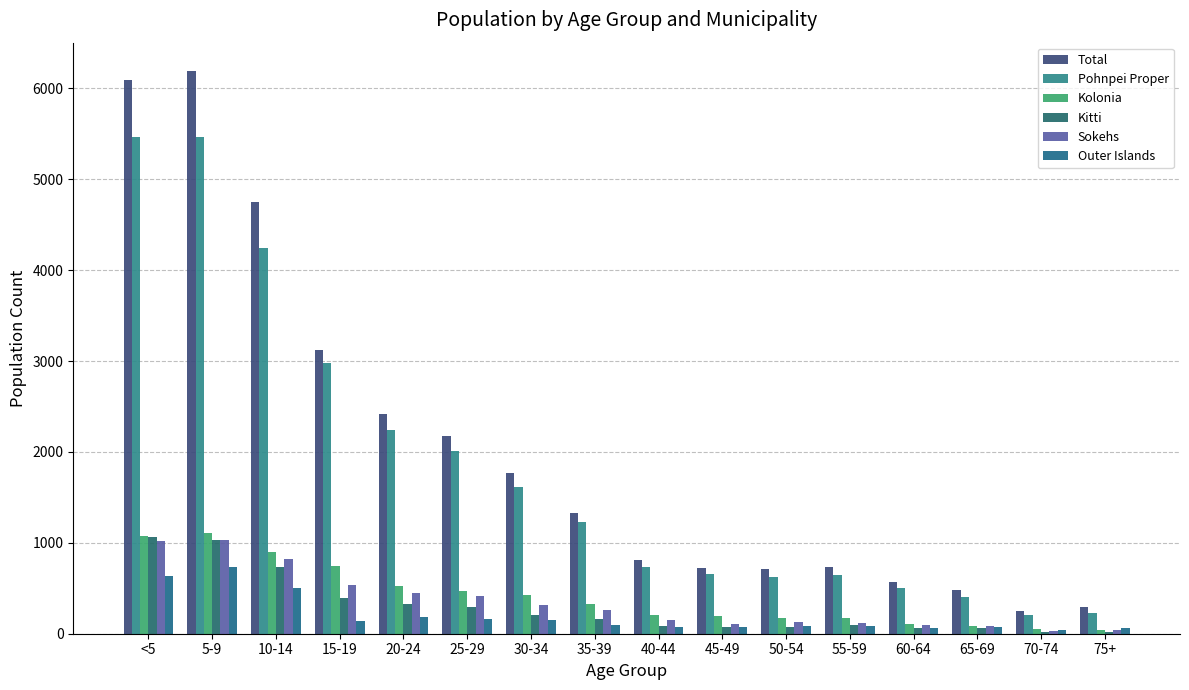

Reading right to left, transcribe all the data shown in this chart.

Total: 75+=291	70-74=254	65-69=479	60-64=568	55-59=729	50-54=707	45-49=728	40-44=808	35-39=1329	30-34=1768	25-29=2180	20-24=2417	15-19=3120	10-14=4755	5-9=6193	<5=6097
Pohnpei Proper: 75+=227	70-74=211	65-69=407	60-64=503	55-59=647	50-54=624	45-49=658	40-44=736	35-39=1231	30-34=1618	25-29=2014	20-24=2237	15-19=2982	10-14=4247	5-9=5464	<5=5460
Kolonia: 75+=45	70-74=51	65-69=88	60-64=108	55-59=175	50-54=169	45-49=198	40-44=205	35-39=328	30-34=422	25-29=471	20-24=523	15-19=745	10-14=901	5-9=1103	<5=1071
Kitti: 75+=22	70-74=24	65-69=61	60-64=66	55-59=91	50-54=69	45-49=74	40-44=80	35-39=160	30-34=211	25-29=294	20-24=327	15-19=392	10-14=737	5-9=1031	<5=1063
Sokehs: 75+=37	70-74=35	65-69=90	60-64=99	55-59=119	50-54=128	45-49=107	40-44=150	35-39=256	30-34=316	25-29=411	20-24=453	15-19=537	10-14=823	5-9=1028	<5=1016
Outer Islands: 75+=64	70-74=43	65-69=72	60-64=65	55-59=82	50-54=83	45-49=70	40-44=72	35-39=98	30-34=150	25-29=166	20-24=180	15-19=138	10-14=508	5-9=729	<5=637